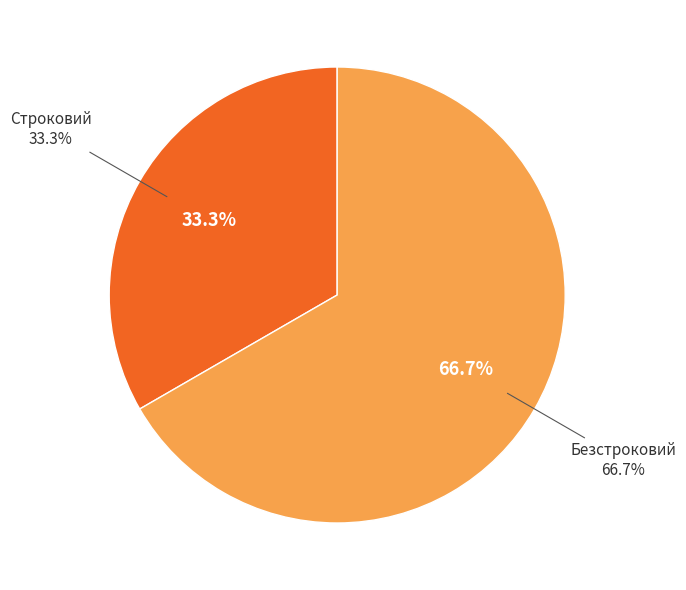

What percentage is the Безстроковий slice, to the nearest percent?

67%